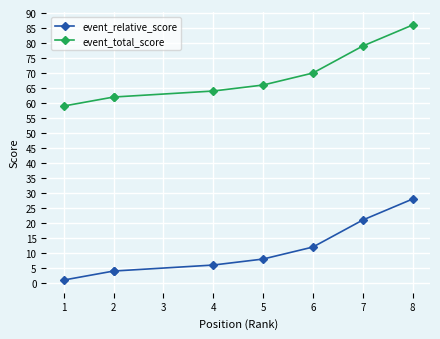

True or false: event_relative_score and event_total_score intersect in this chart.

False